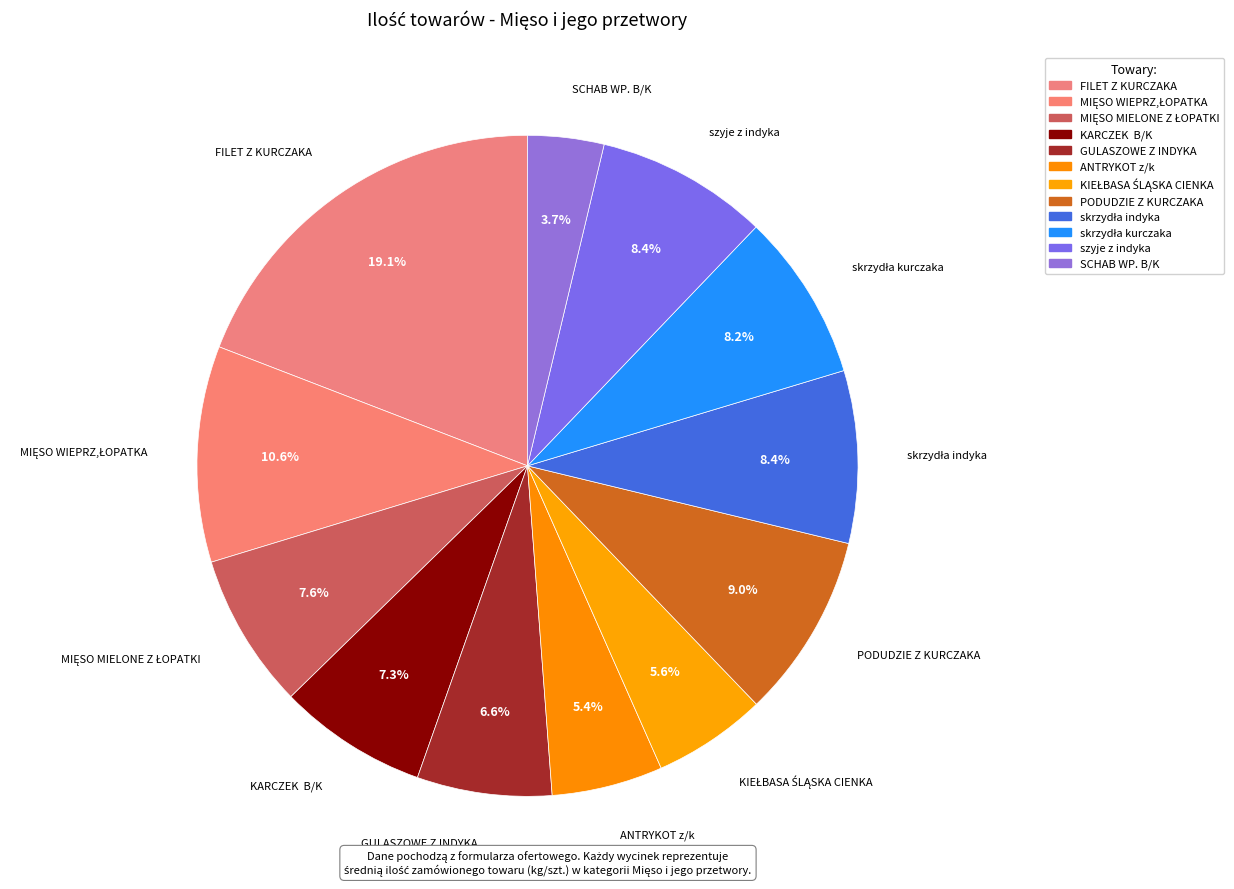

What portion of the pie excludes SCHAB WP. B/K?

96.3%